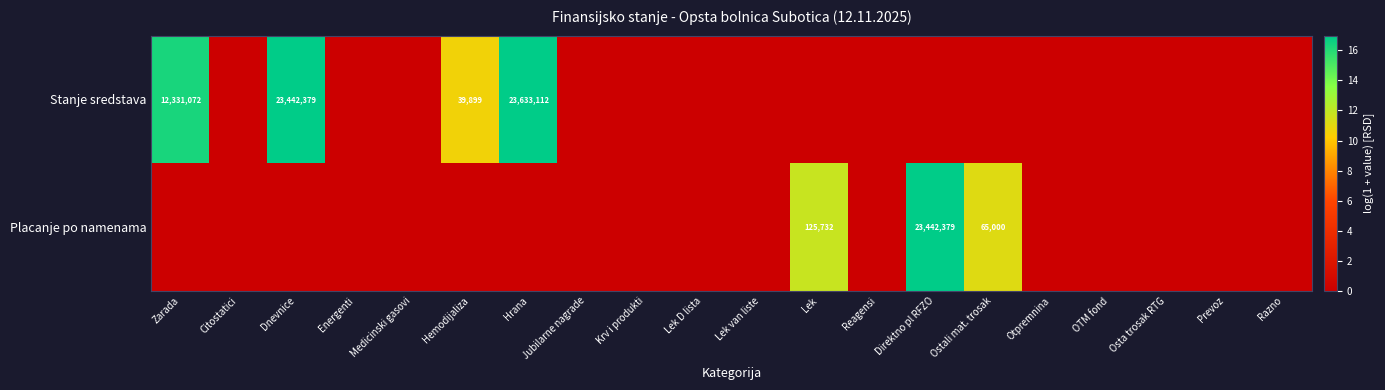

The Placanje po namenama series shows 30677121 at Direktno pl RFZO. True or false?

False